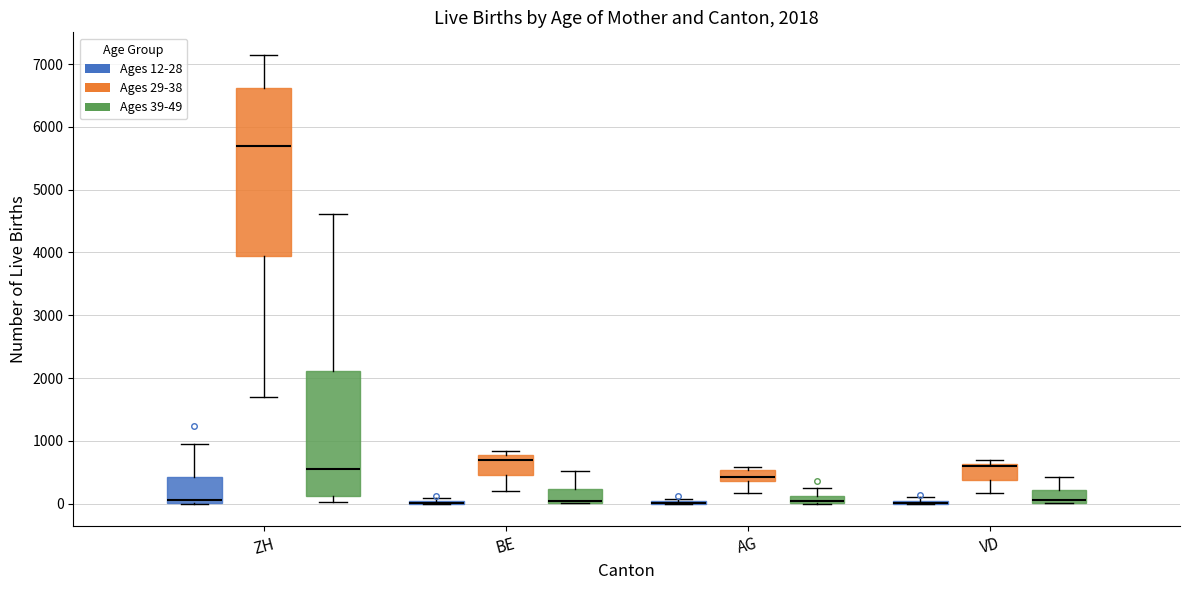

Which box is the tallest, from its lower edge to its upper edge?

ZH (Ages 29-38)